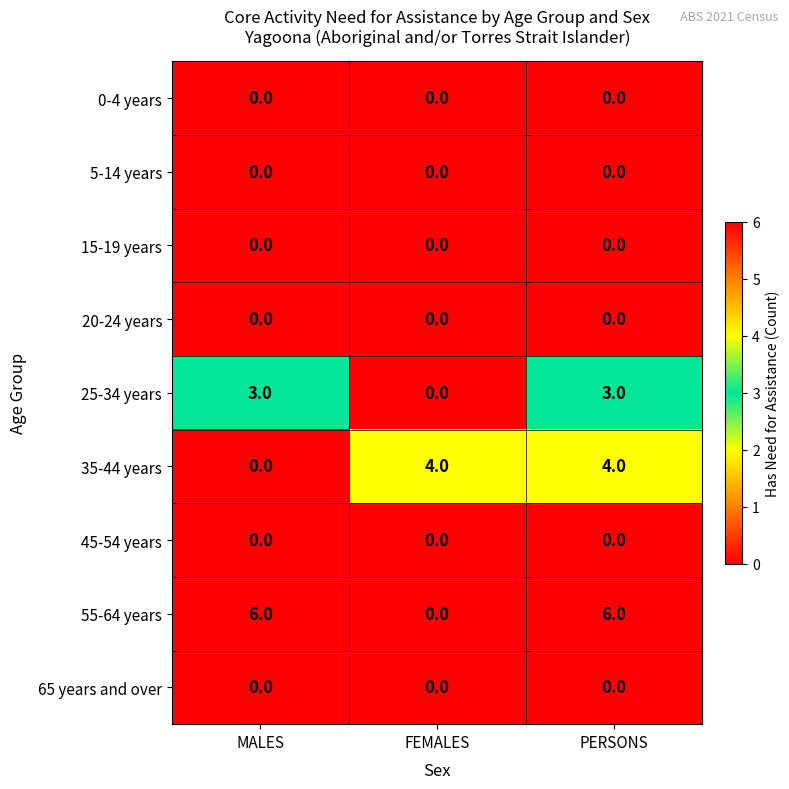

Between FEMALES and PERSONS, which series saw the biggest shift?

55-64 years